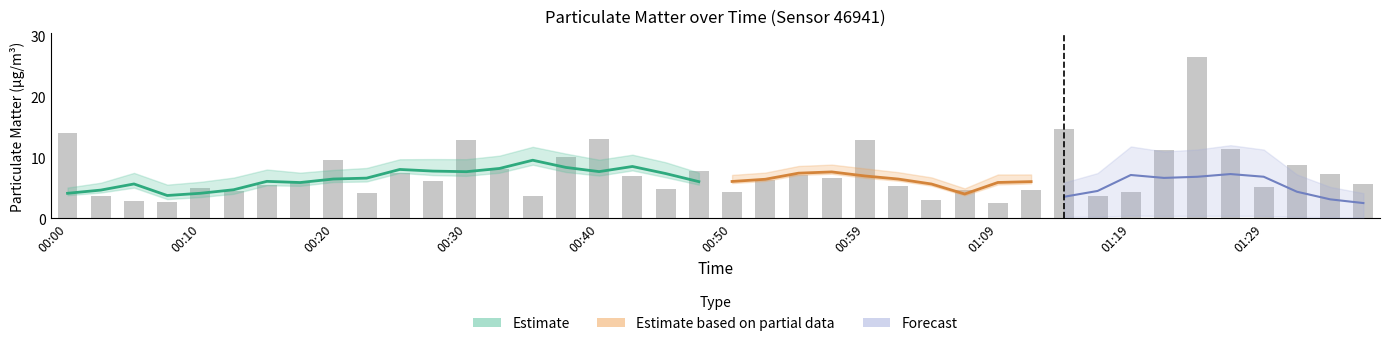

What is the difference between the values at 10 and 21?

1.1